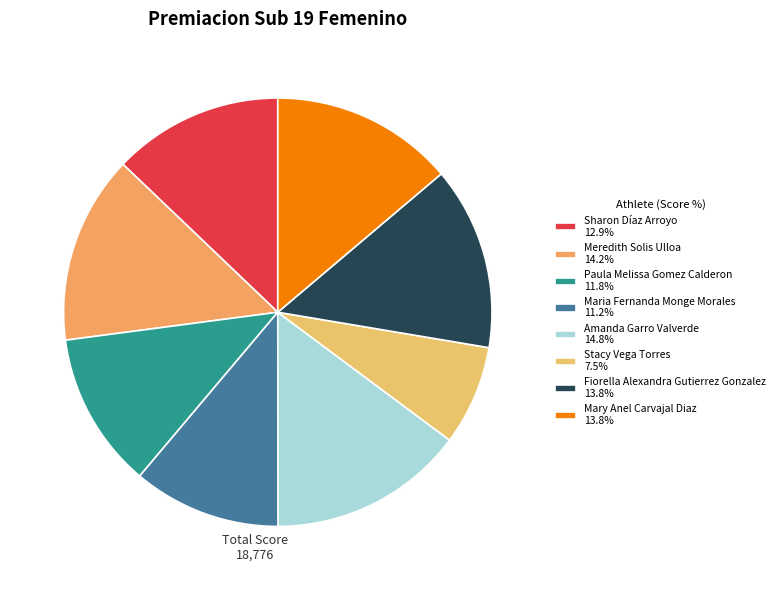

What is the ratio of the value at Meredith Solis Ulloa to the value at Maria Fernanda Monge Morales?

1.3